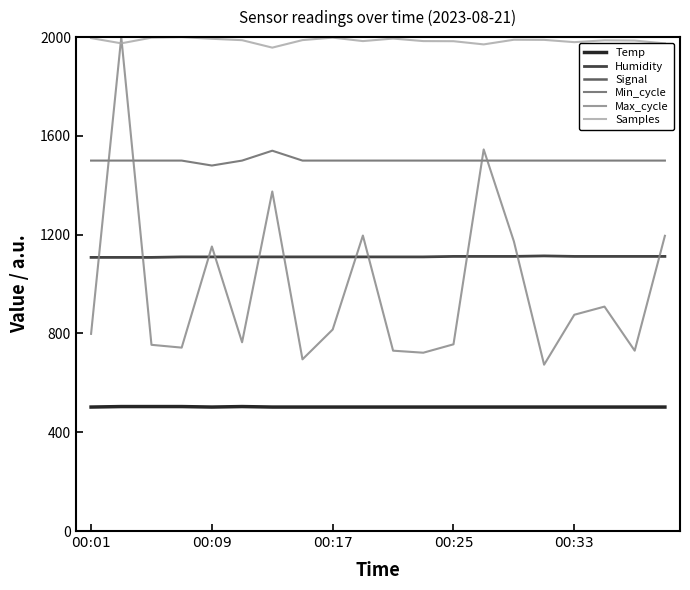

Where is Max_cycle nearest to the value 1336?

6